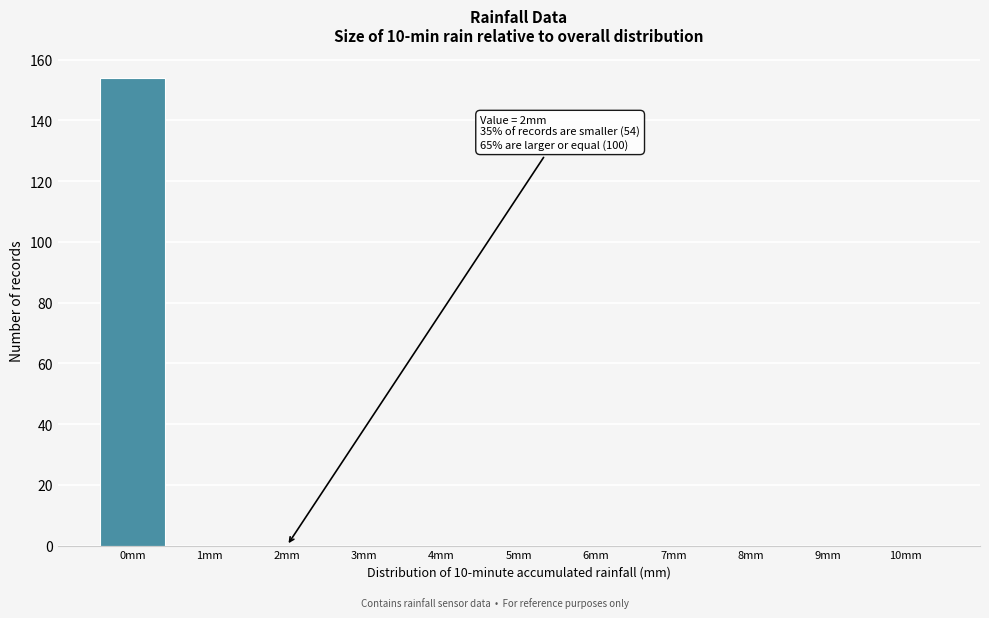

Reading left to right, what are all the values shown in this chart?

0mm=154	1mm=0	2mm=0	3mm=0	4mm=0	5mm=0	6mm=0	7mm=0	8mm=0	9mm=0	10mm=0